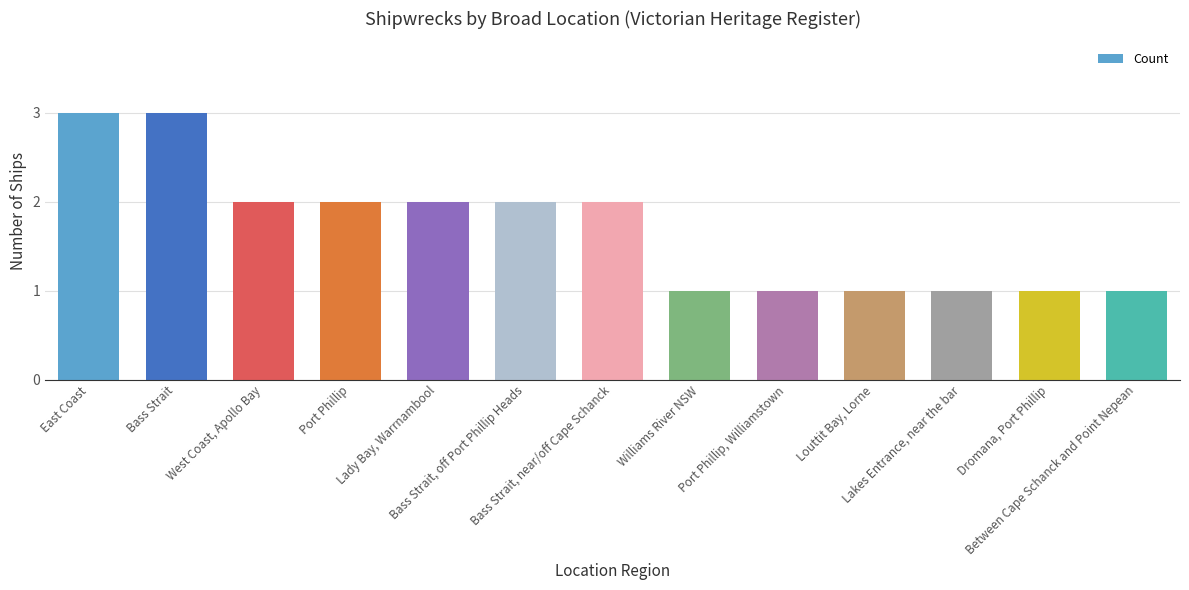

Does the chart contain any negative values?

No